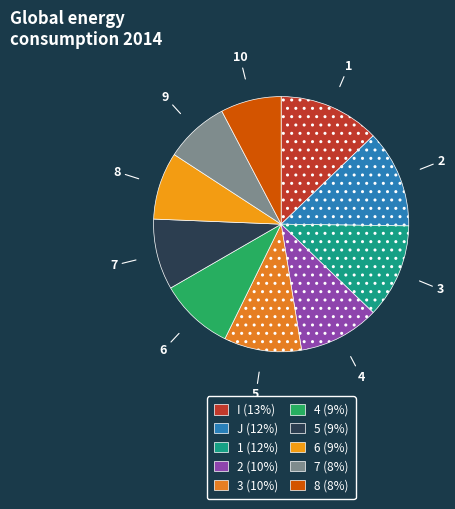

What portion of the pie excludes 1?

88.0%